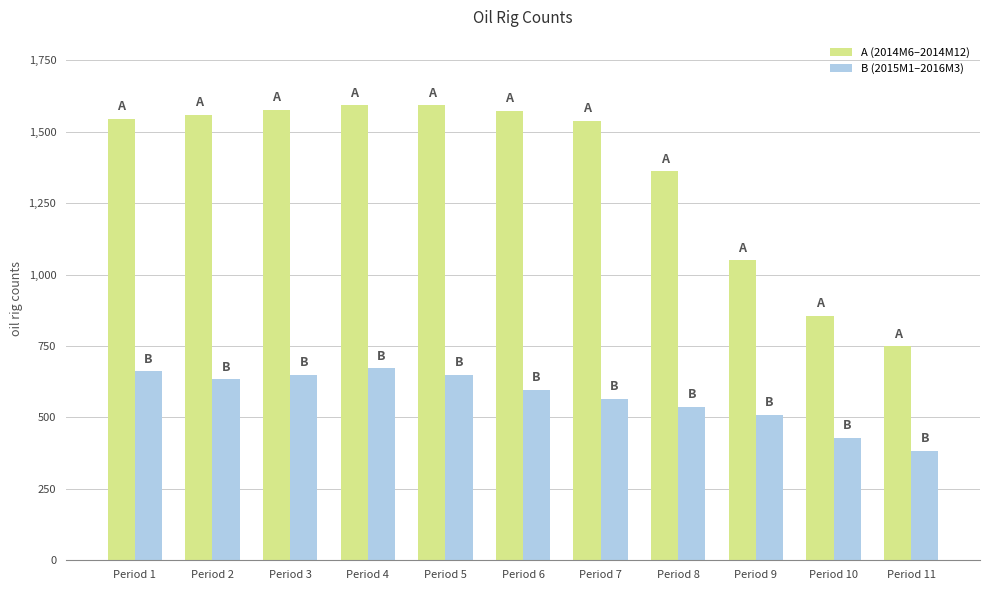

Where is B (2015M1–2016M3) nearest to the value 528?

Period 8